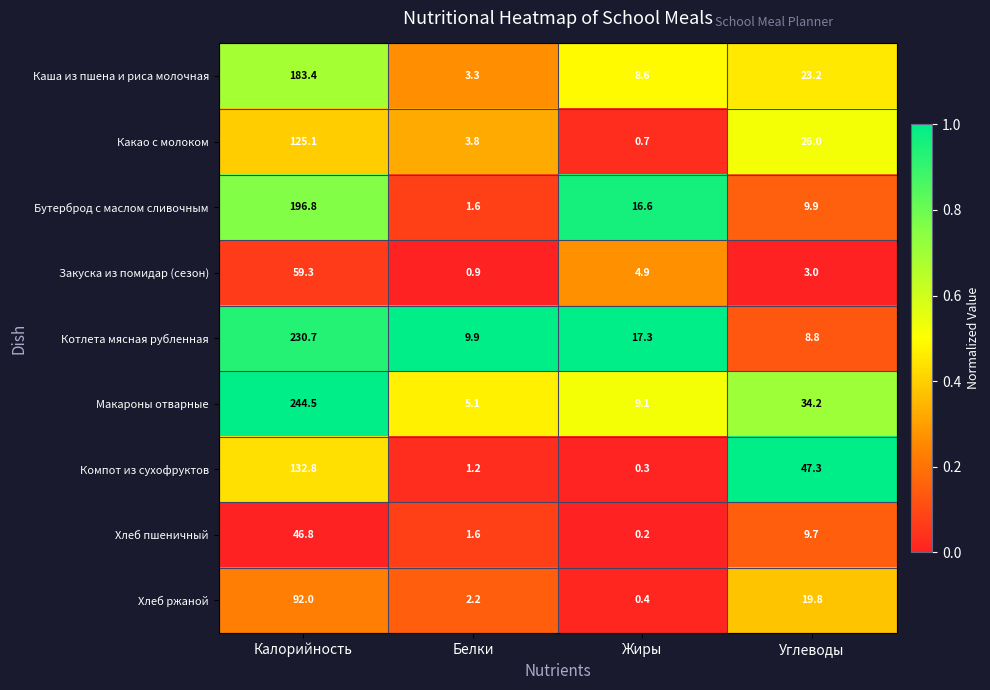

What is the maximum value shown in the chart?

244.5